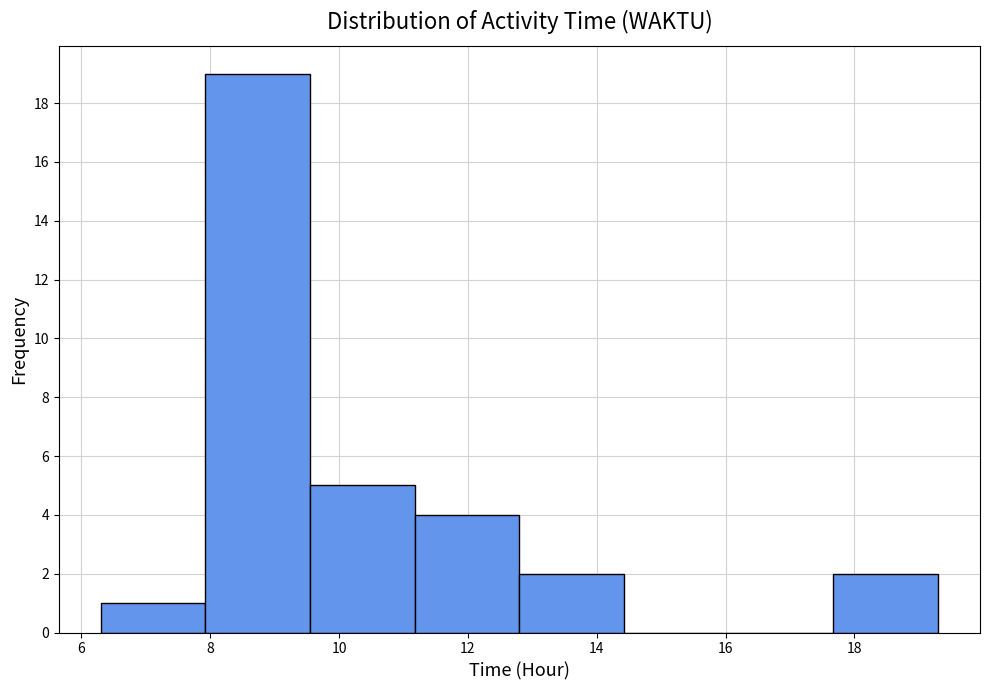

How tall is the bar that spans 6.4 to 8.0 on the x-axis? Neither the bar edges nor the heights are printed on the chart, so give them approximately, as read against the axes.

1